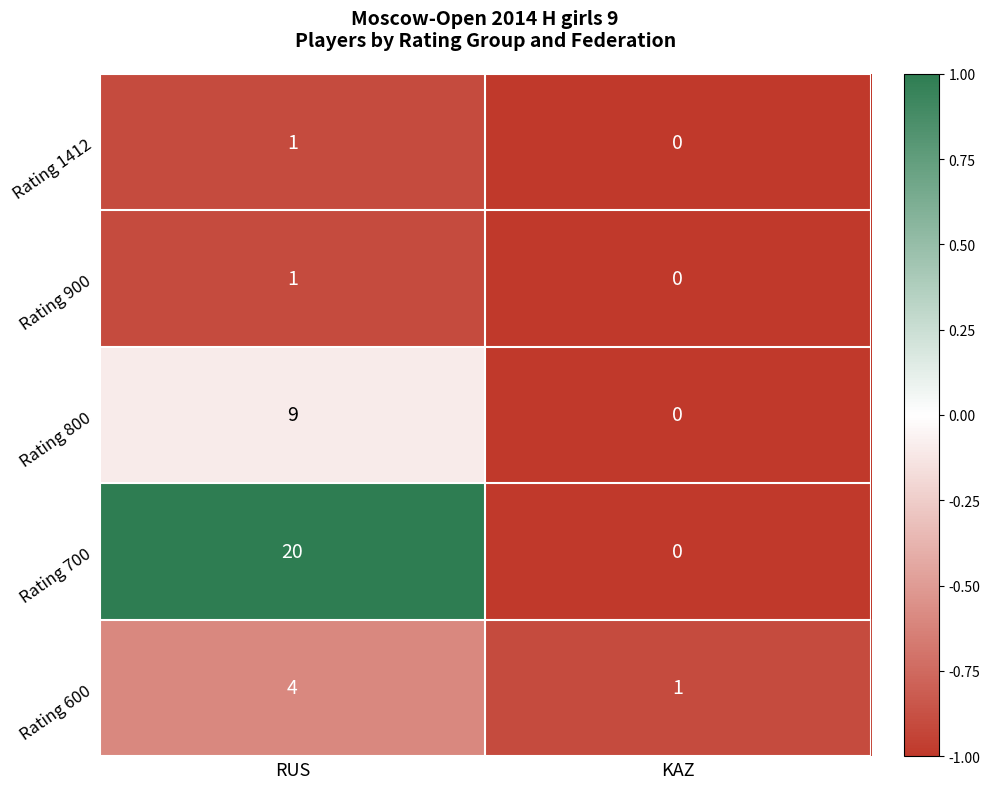

Is it true that Rating 700 equals 20 at RUS?

True